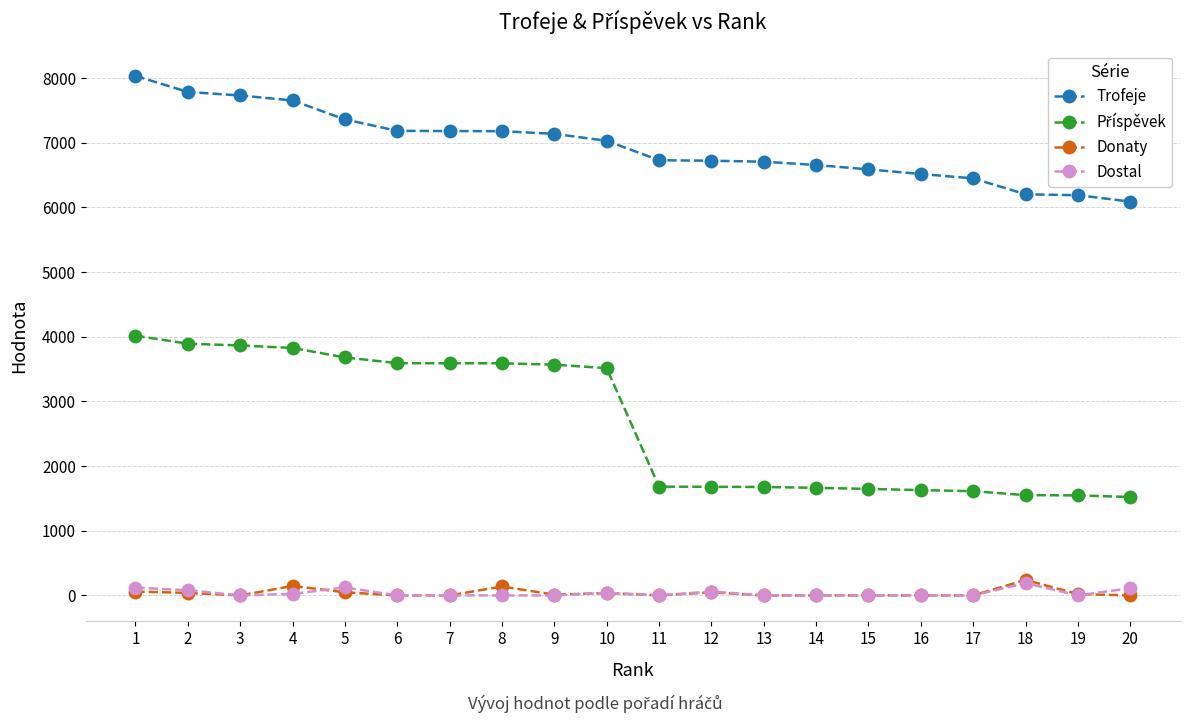

What is the maximum value shown in the chart?

8035